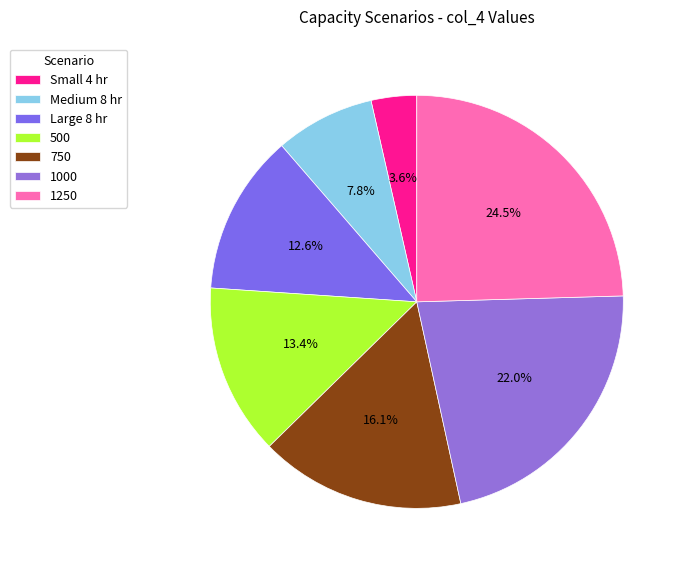

Is the sum of Medium 8 hr and 1250 greater than half?

No